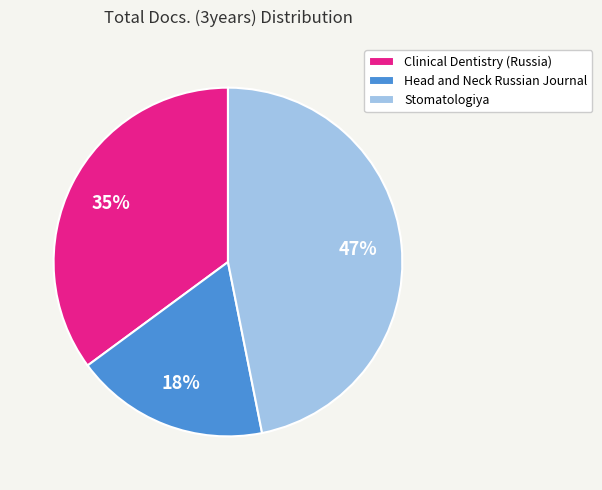

Between Head and Neck Russian Journal and Stomatologiya, which is larger?

Stomatologiya